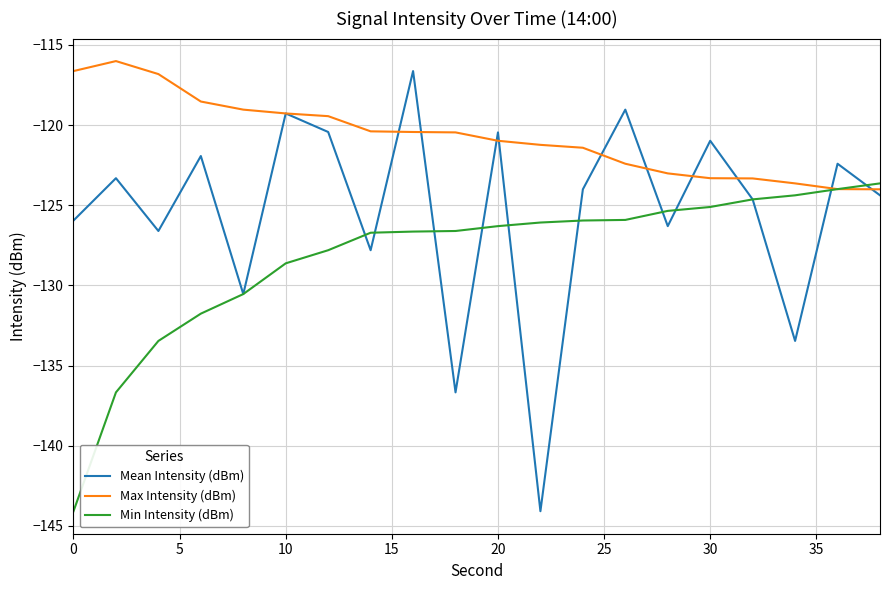

Does the chart have visible grid lines?

Yes